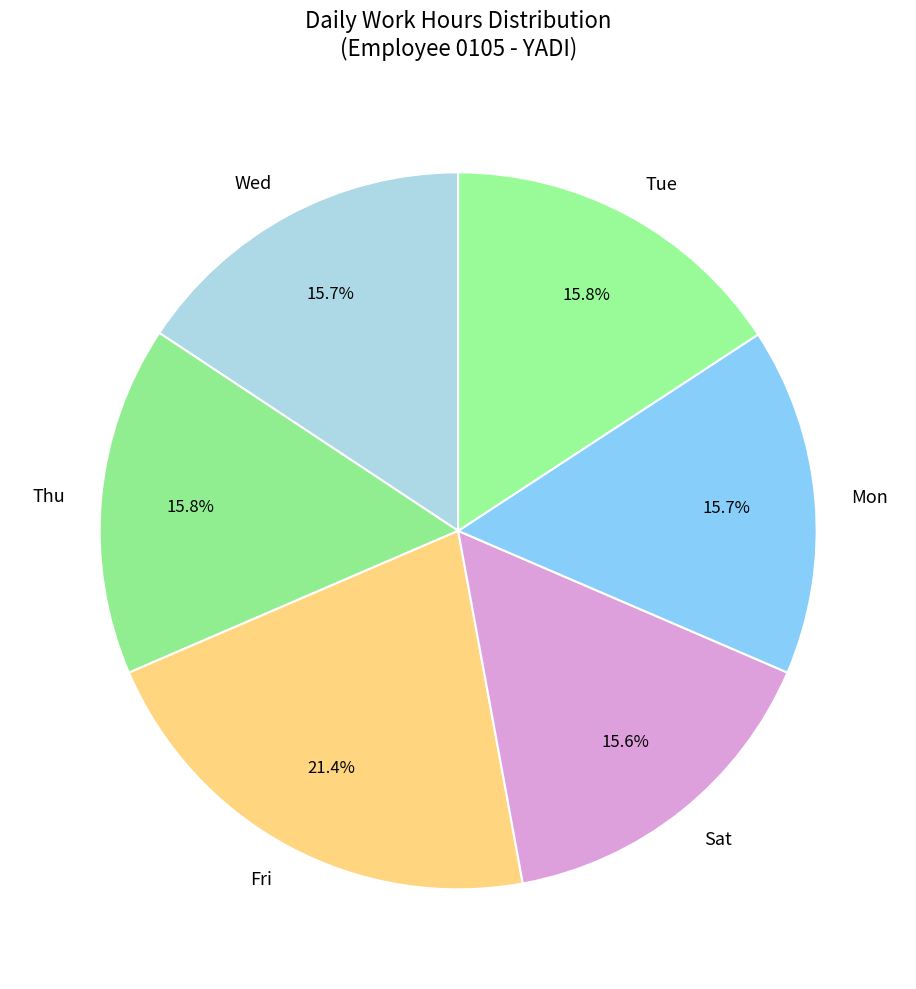

Does any single category account for the majority?

No